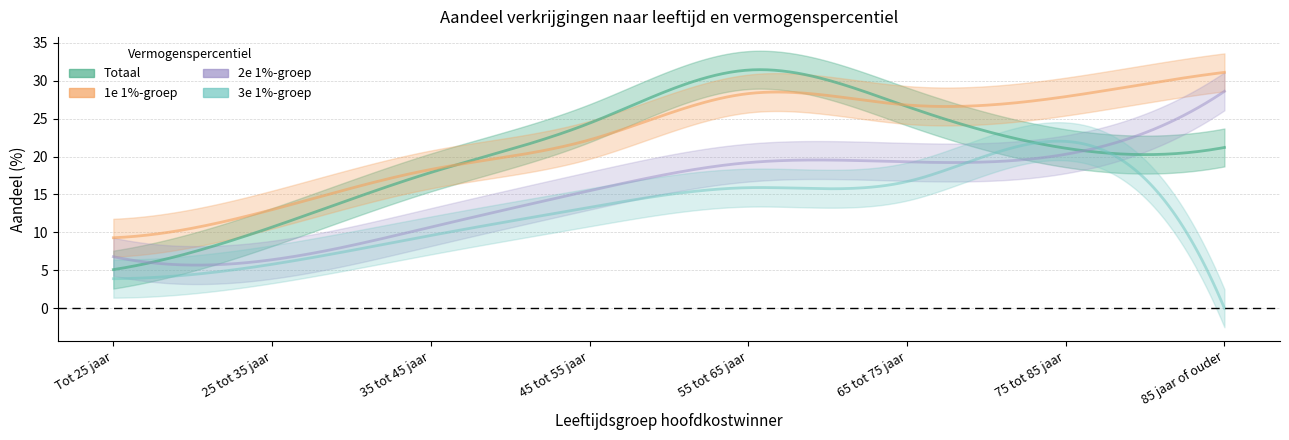

What are all the series names shown in the legend?

Aandeel verkrijging (Totaal), Aandeel verkrijging (1e 1%-groep), Aandeel verkrijging (2e 1%-groep), Aandeel verkrijging (3e 1%-groep)